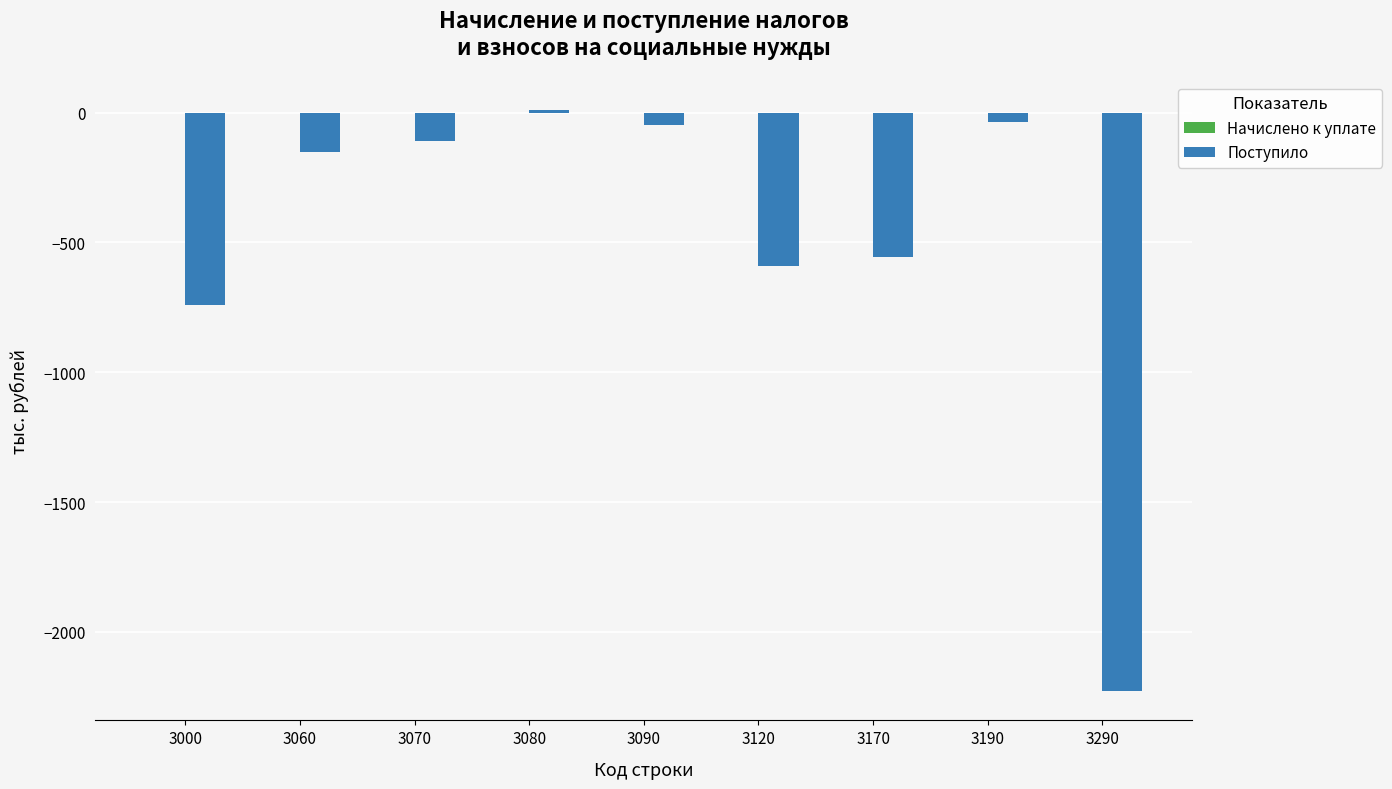

True or false: the data shows -743 at 3000.

True